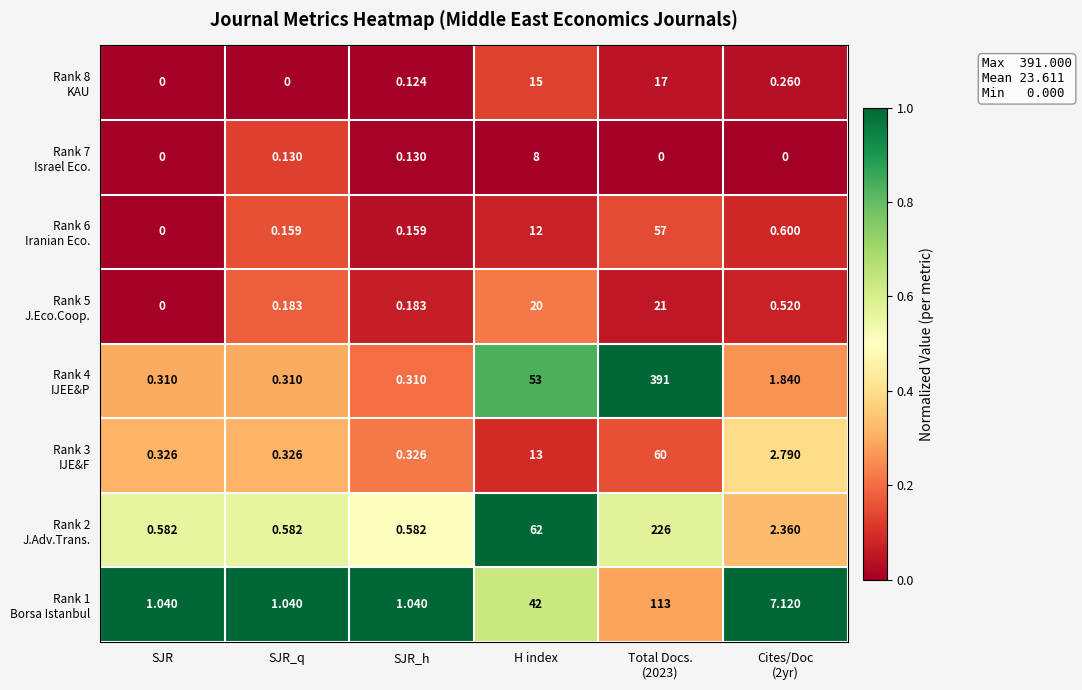

Between SJR_q and SJR_h, which is larger?

SJR_q